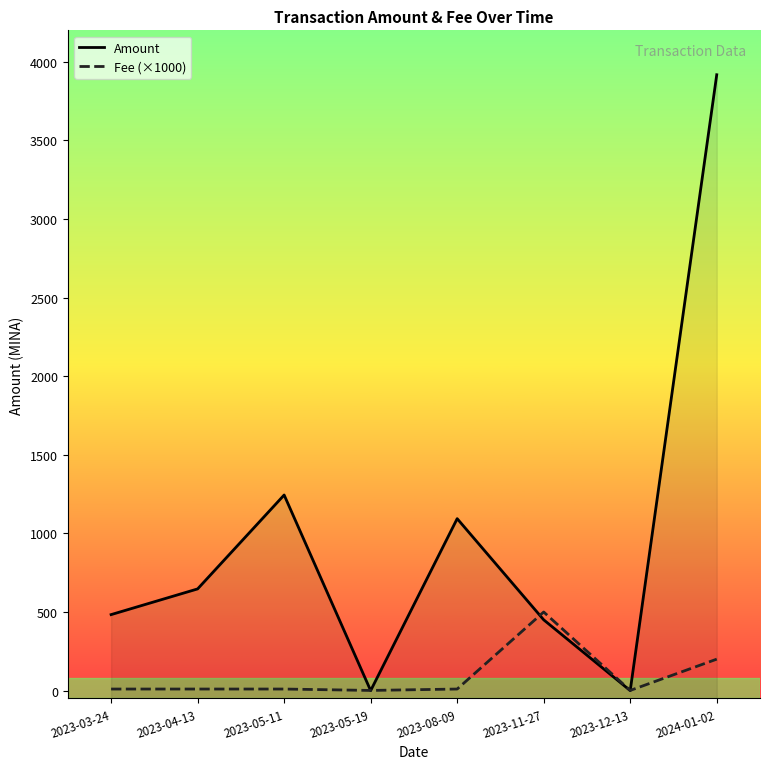

Reading left to right, list all the values displayed in this chart.

Amount: 483.4	646.9	1244.3	0.0	1093.7	450.3	0.0	3917.5
Fee (×1000): 10.0	10.0	10.0	1.1	10.0	500.0	1.1	200.1